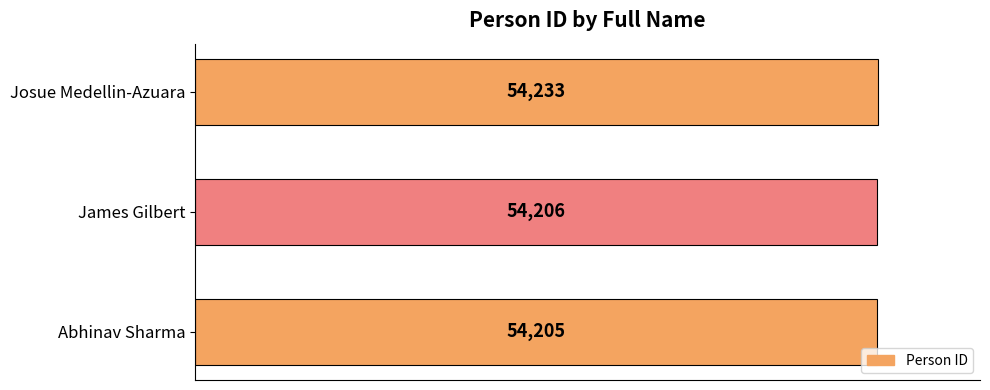

What is the greatest value displayed?

54233